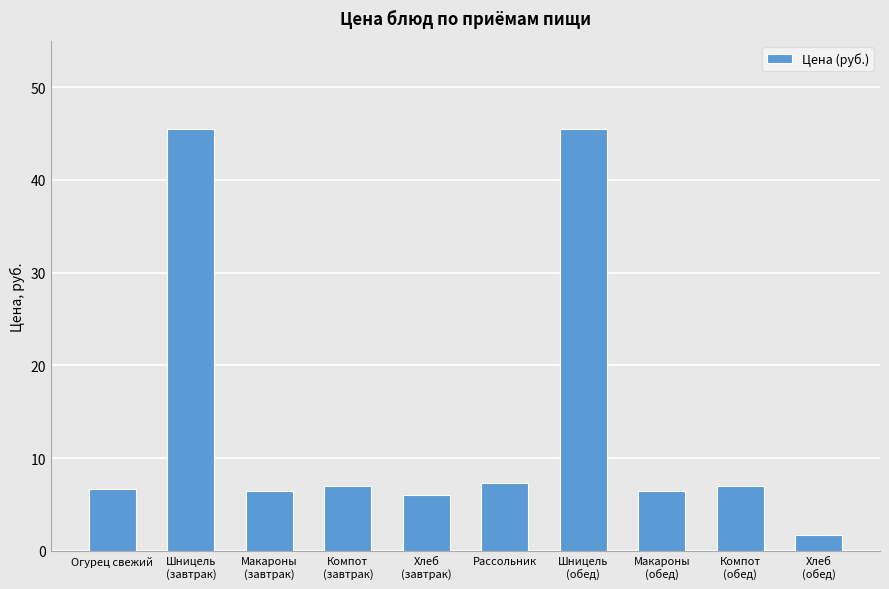

What is the minimum value shown in the chart?

1.7